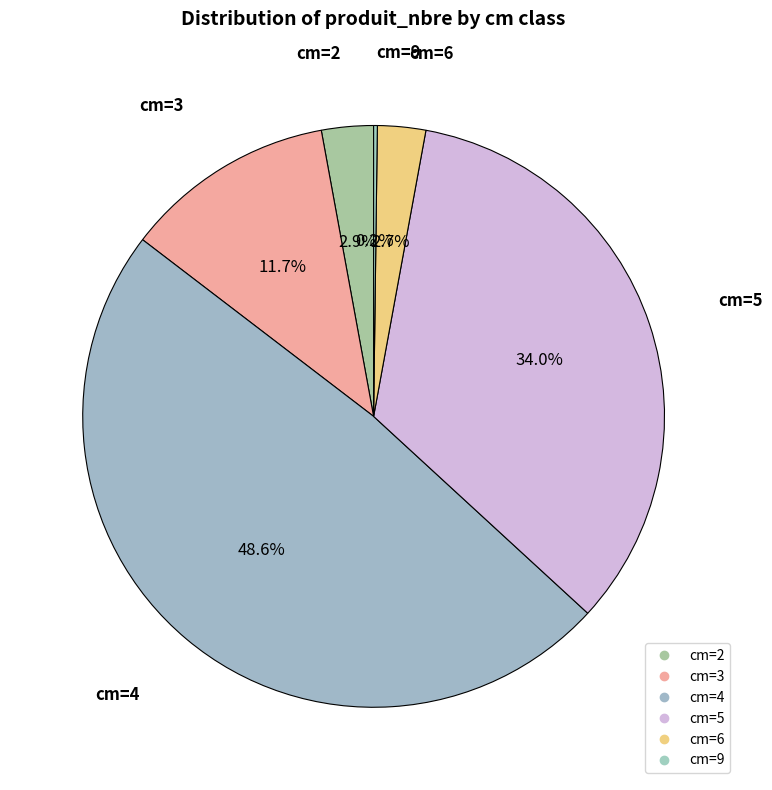

To the nearest percent, what is the average slice percentage?

17%